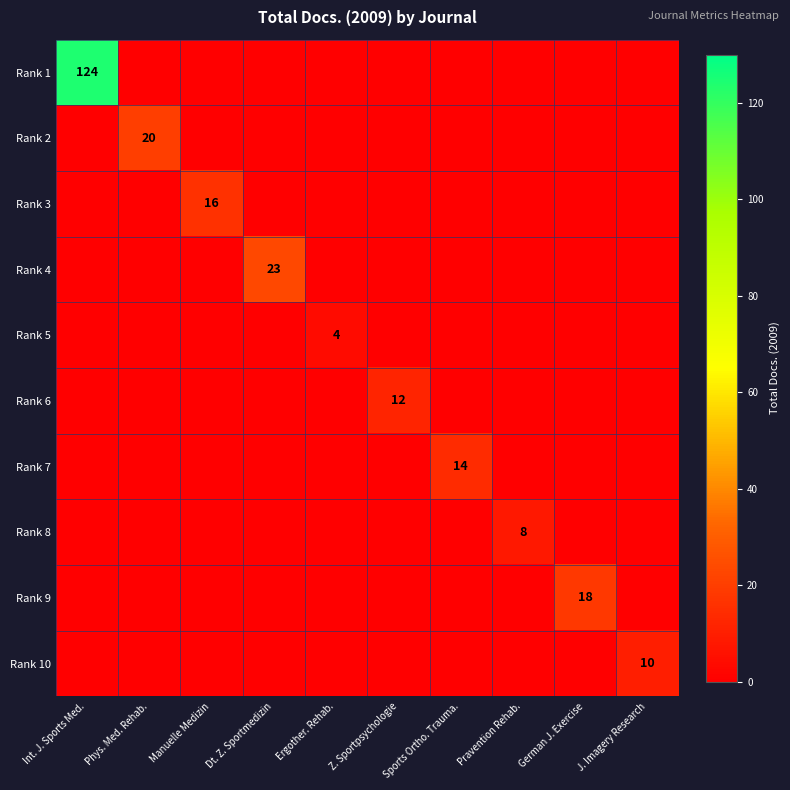

The value of Rank 5 at Ergother. Rehab. is 4. True or false?

True